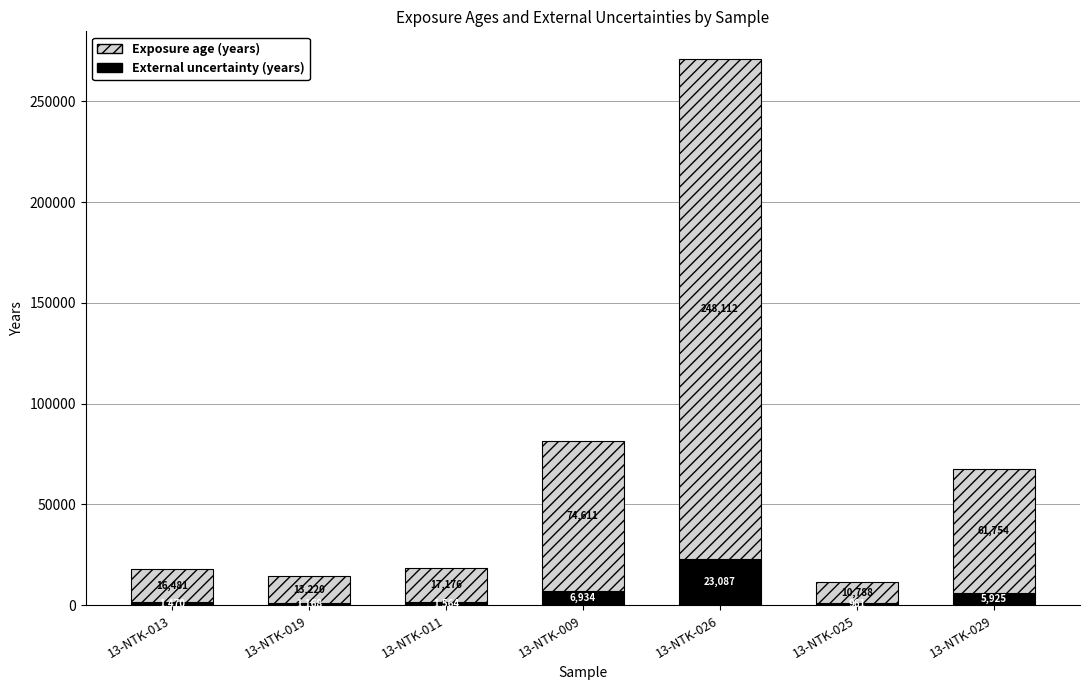

What is the total value across all series at 13-NTK-009?

81545